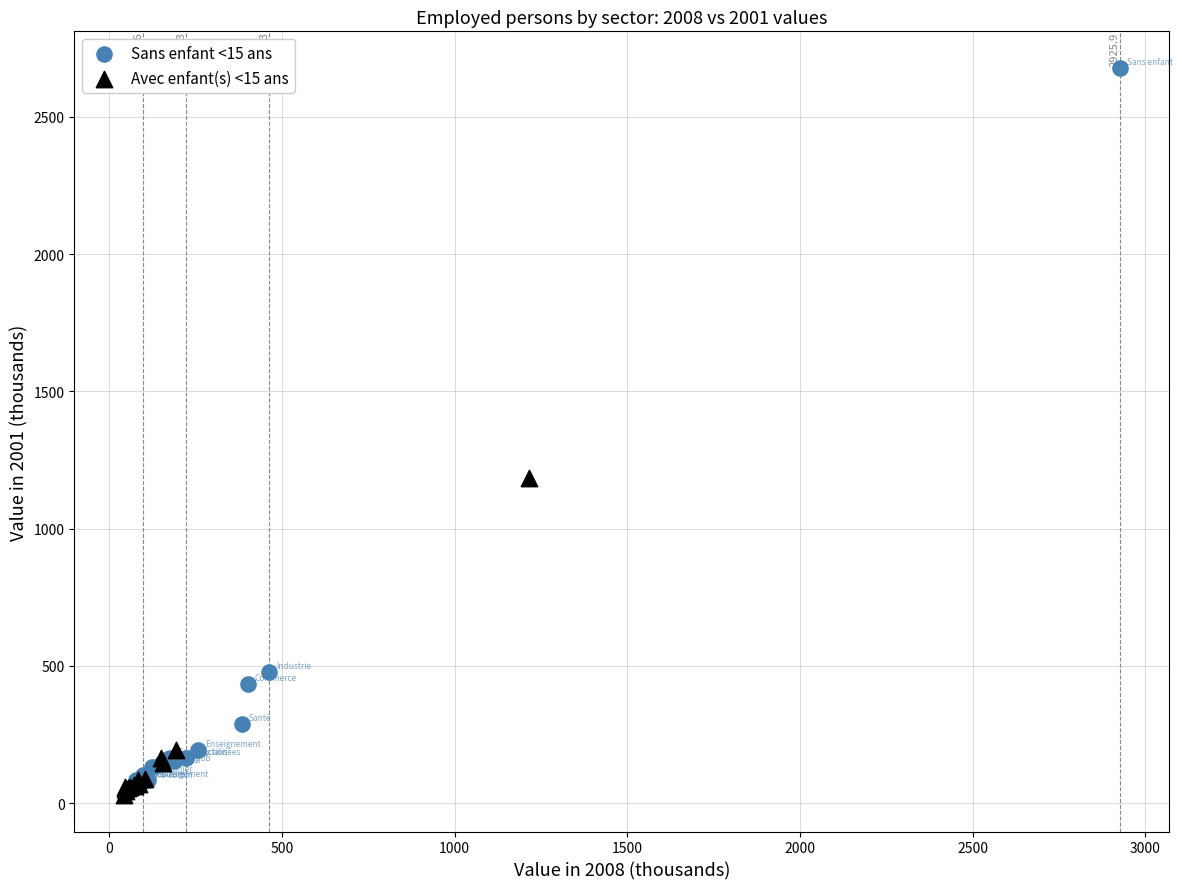

What are all the series names shown in the legend?

Sans enfant <15 ans, Avec enfant(s) <15 ans